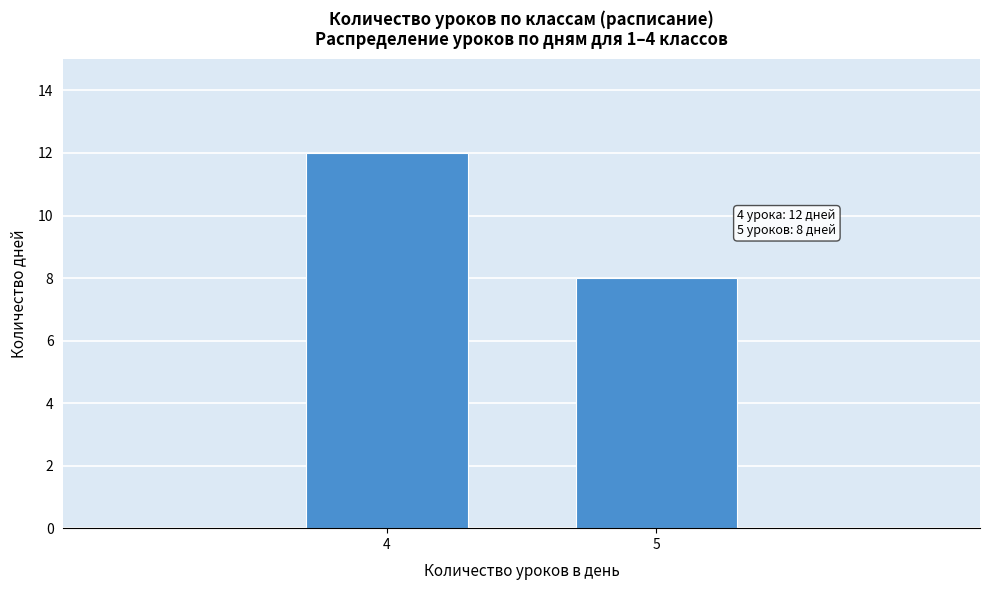

Reading left to right, extract all data points from this chart.

4=12	5=8